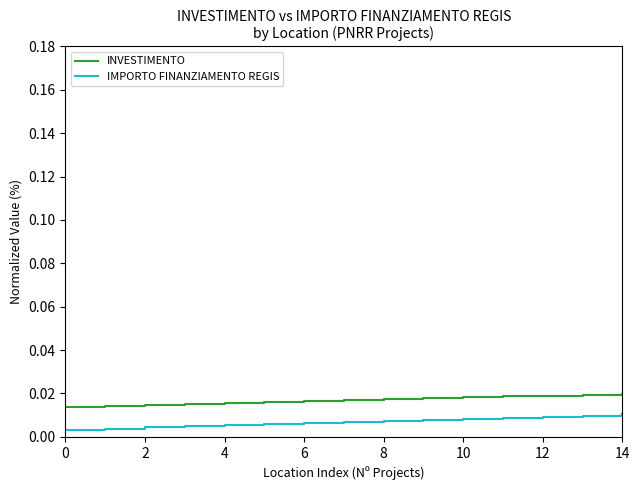

True or false: IMPORTO FINANZIAMENTO REGIS and INVESTIMENTO cross at least once.

False